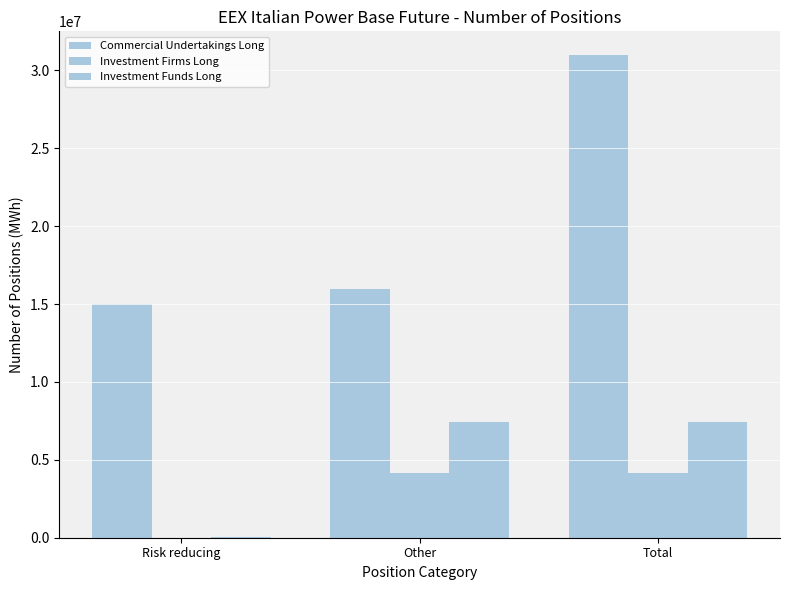

What is the difference between the maximum and minimum values in the Investment Firms Long series?

4178312